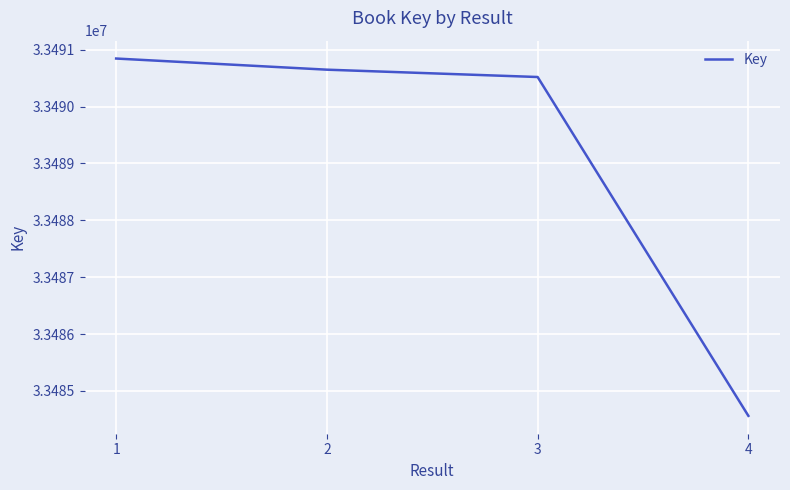

Is it true that the value at 3 is 55041548?

False